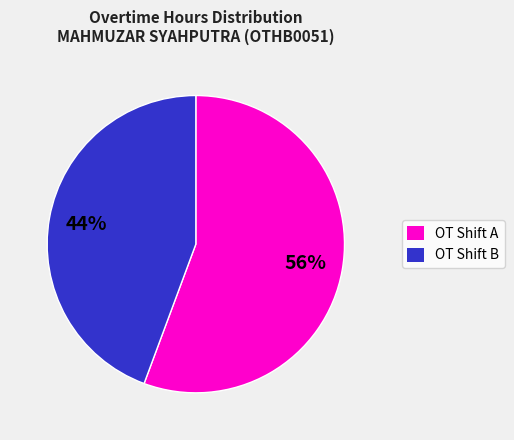

Is there any slice that represents more than half of the pie?

Yes